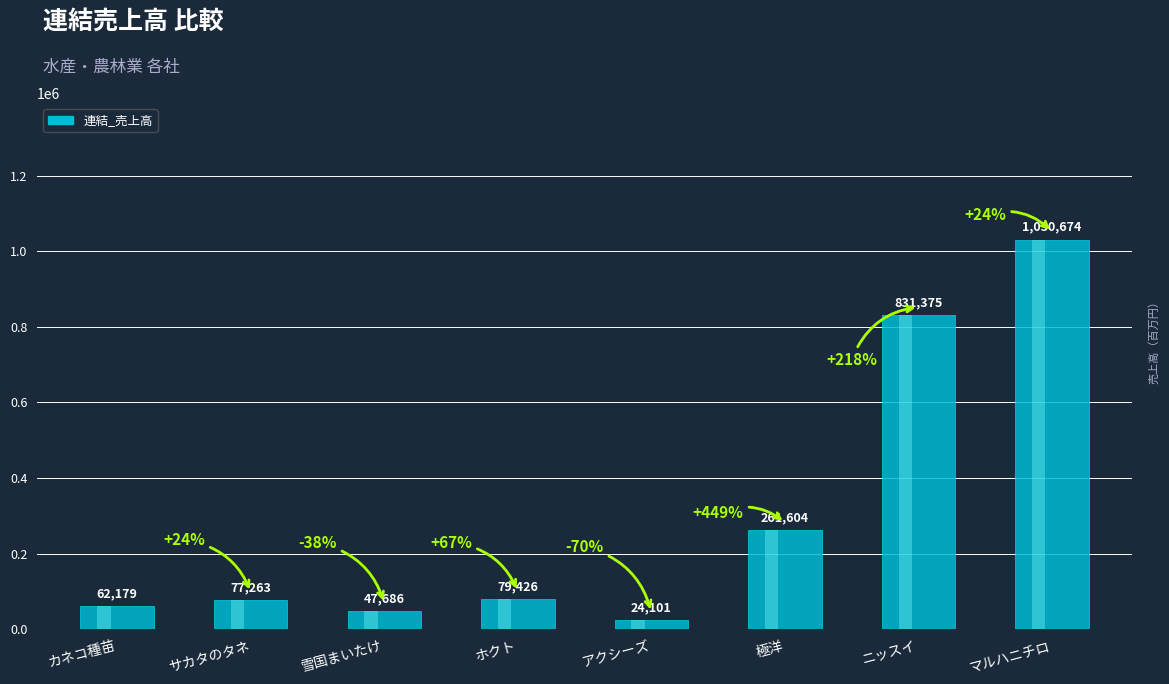

What is the difference between the values at ニッスイ and サカタのタネ?

754112.0